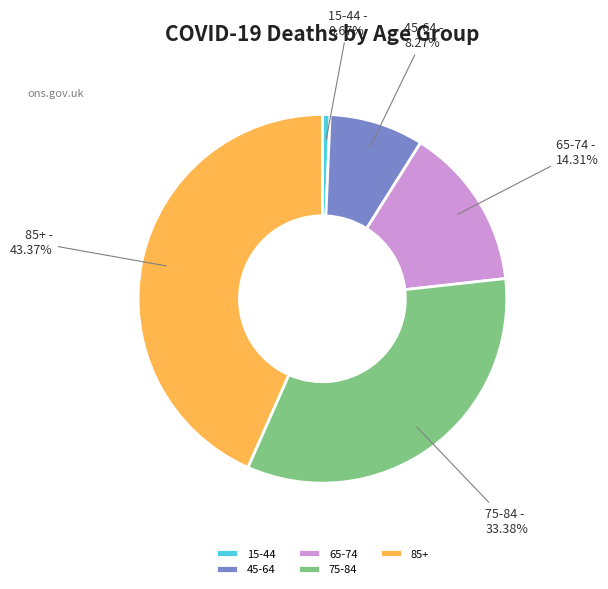

Is the sum of 75-84 and 85+ greater than half?

Yes